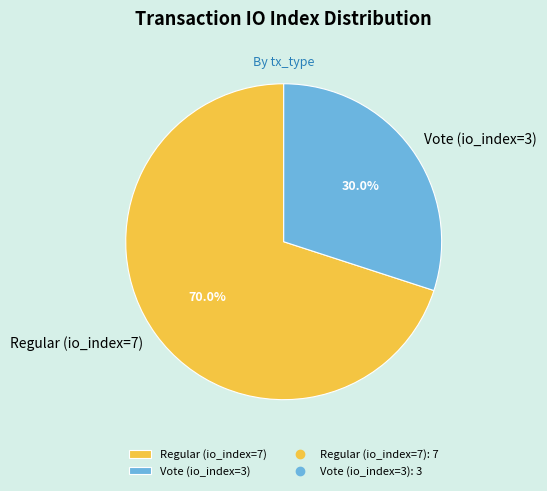

Which category has the biggest portion of the pie?

Regular (io_index=7)